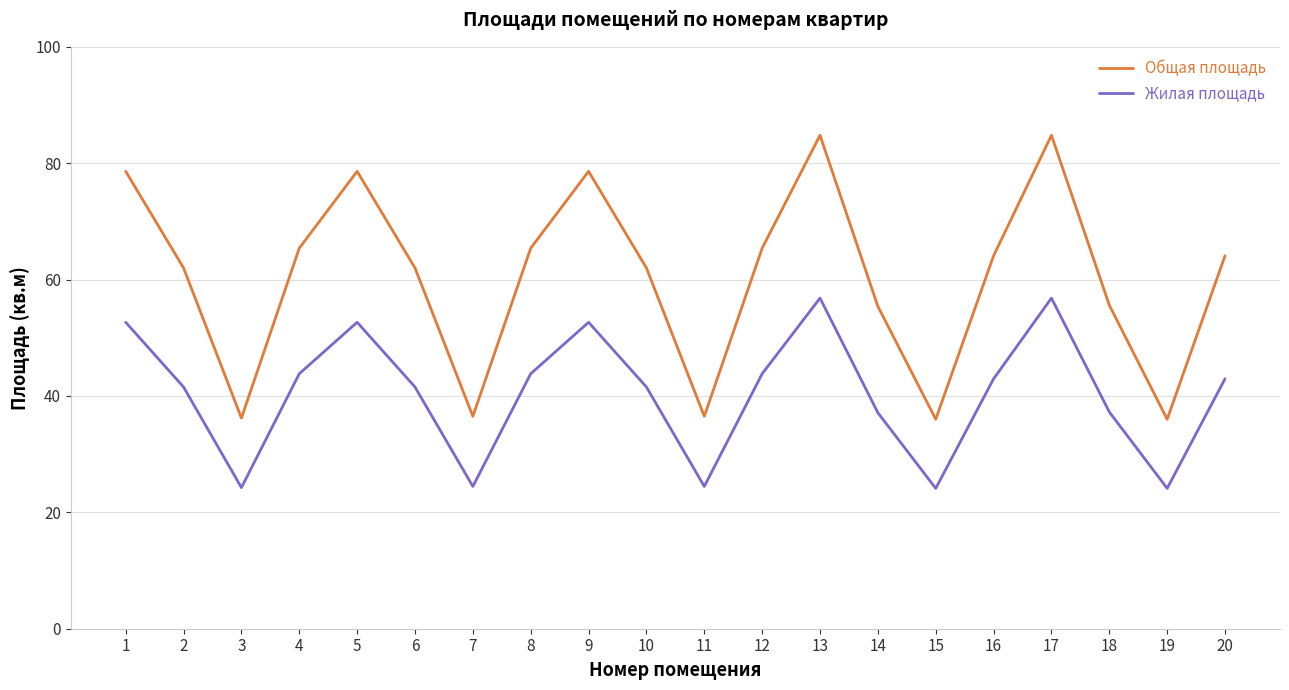

What is the greatest value displayed?

84.8